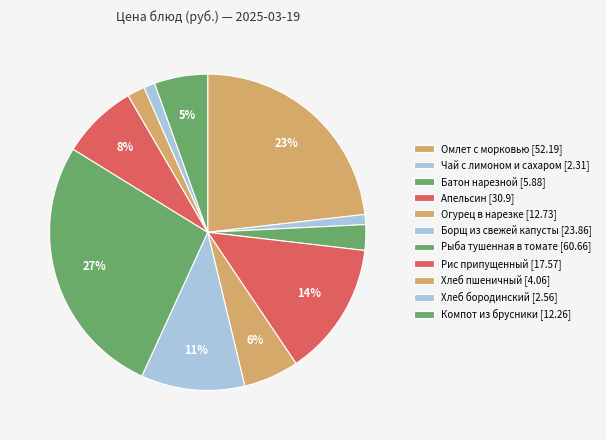

What is the change in value from Хлеб бородинский [2.56] to Компот из брусники [12.26]?

+9.7